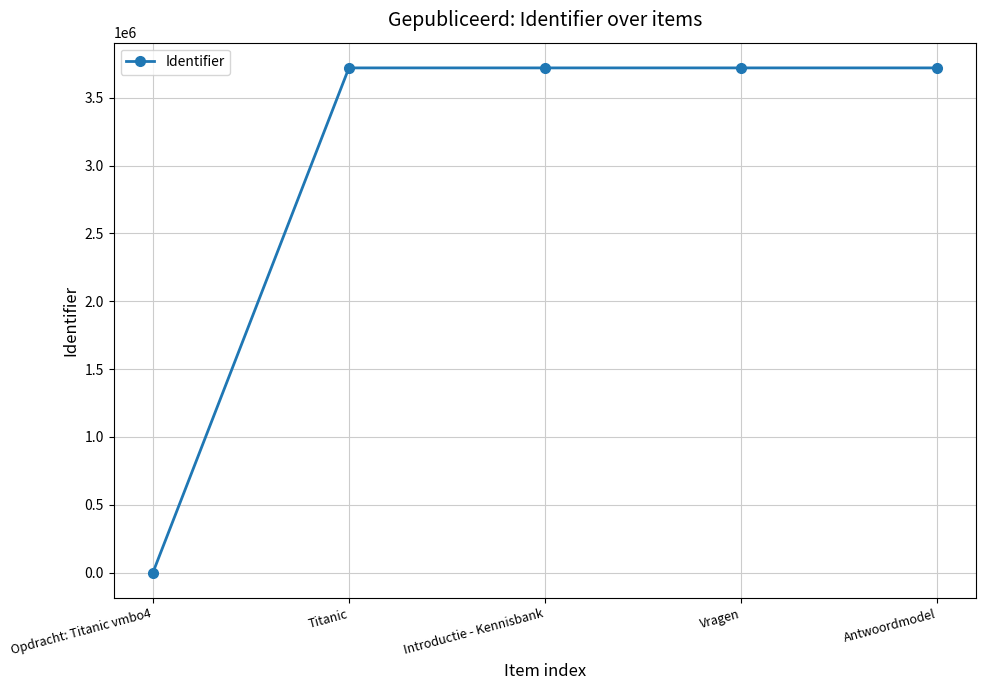

At which category does the chart reach its minimum across all series?

Opdracht: Titanic vmbo4